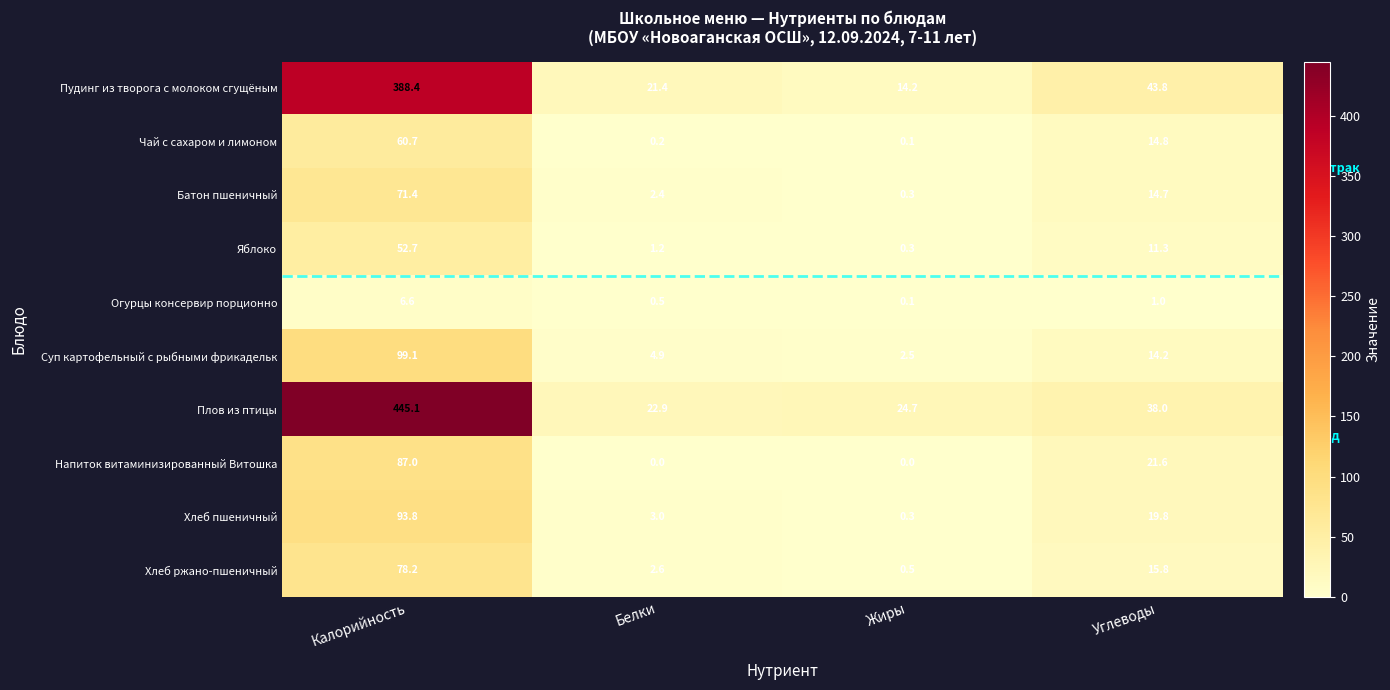

At which label does Огурцы консервир порционно first exceed 1?

Калорийность